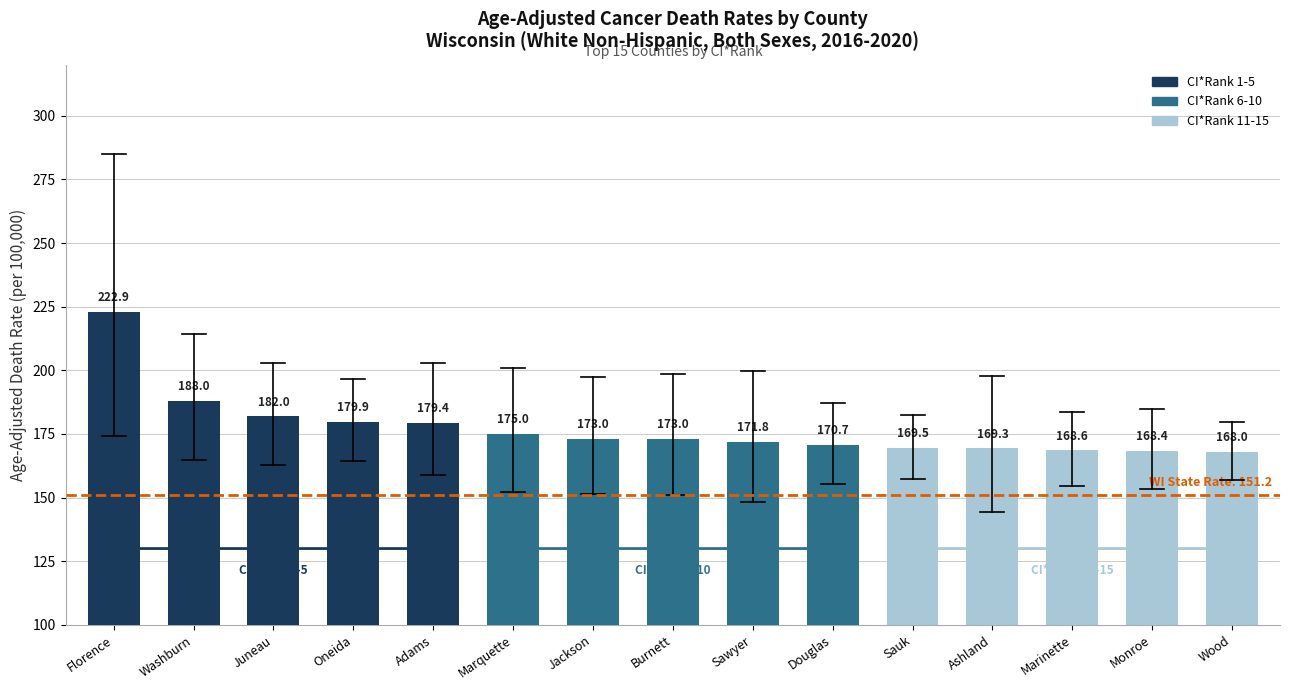

What is the label of the 1st bar from the left?

Florence